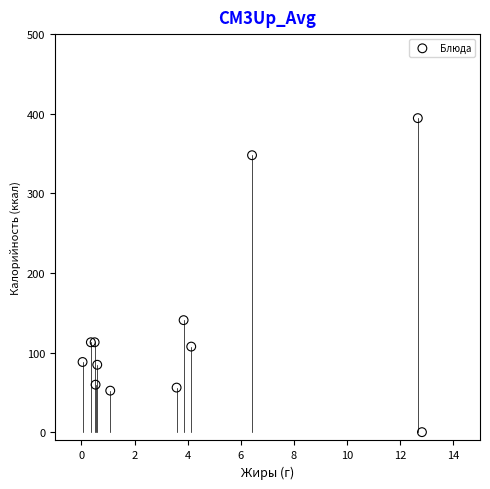

What Y value in the scatter plot is closest to 197?

141.0